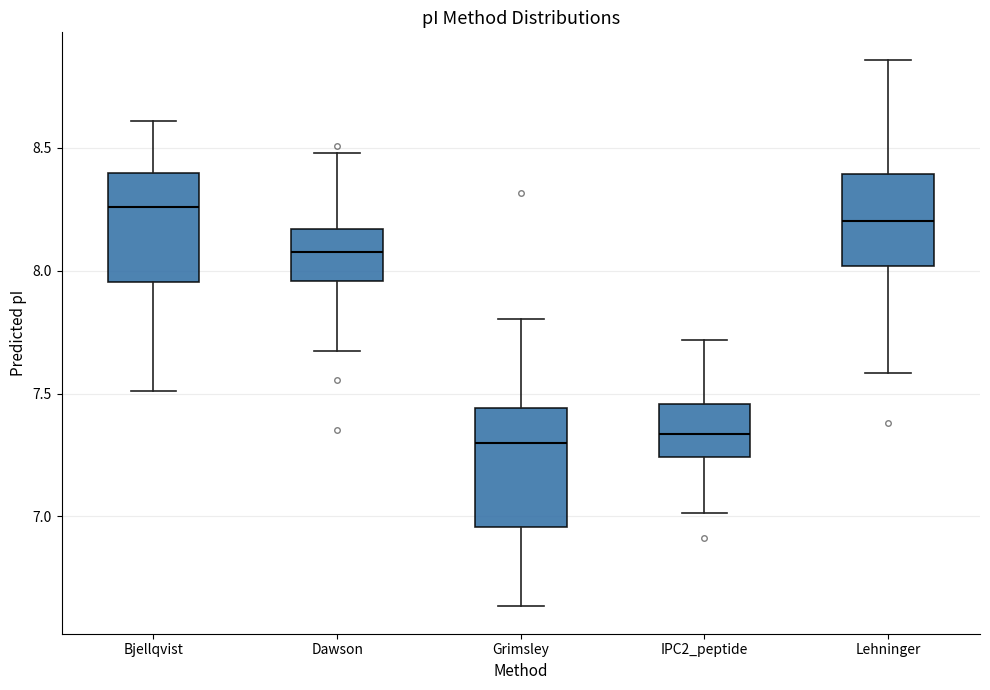

Reading left to right, read every box against the y-axis: the position of its median line, the range the box covers, and the ends of its whiskers. The values are not printed on the chart, so give them approximately, as read against the axis.

Bjellqvist: median 8.25, box 7.95 to 8.40, whiskers 7.50 to 8.60
Dawson: median 8.10, box 7.95 to 8.15, whiskers 7.65 to 8.50
Grimsley: median 7.30, box 6.95 to 7.45, whiskers 6.65 to 7.80
IPC2_peptide: median 7.35, box 7.25 to 7.45, whiskers 7.00 to 7.70
Lehninger: median 8.20, box 8.00 to 8.40, whiskers 7.60 to 8.85